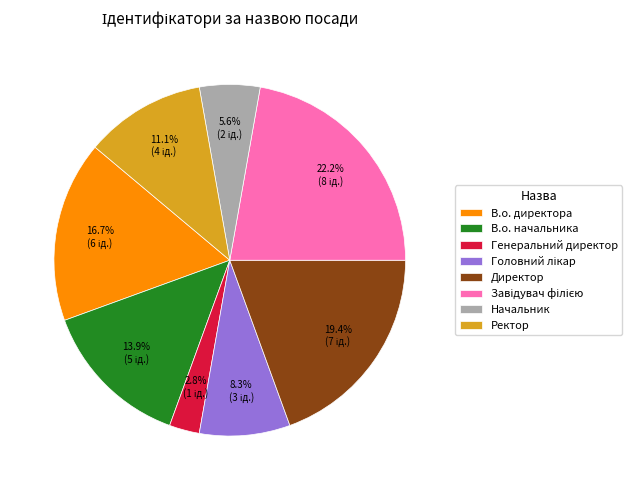

Count the number of slices in the pie.

8